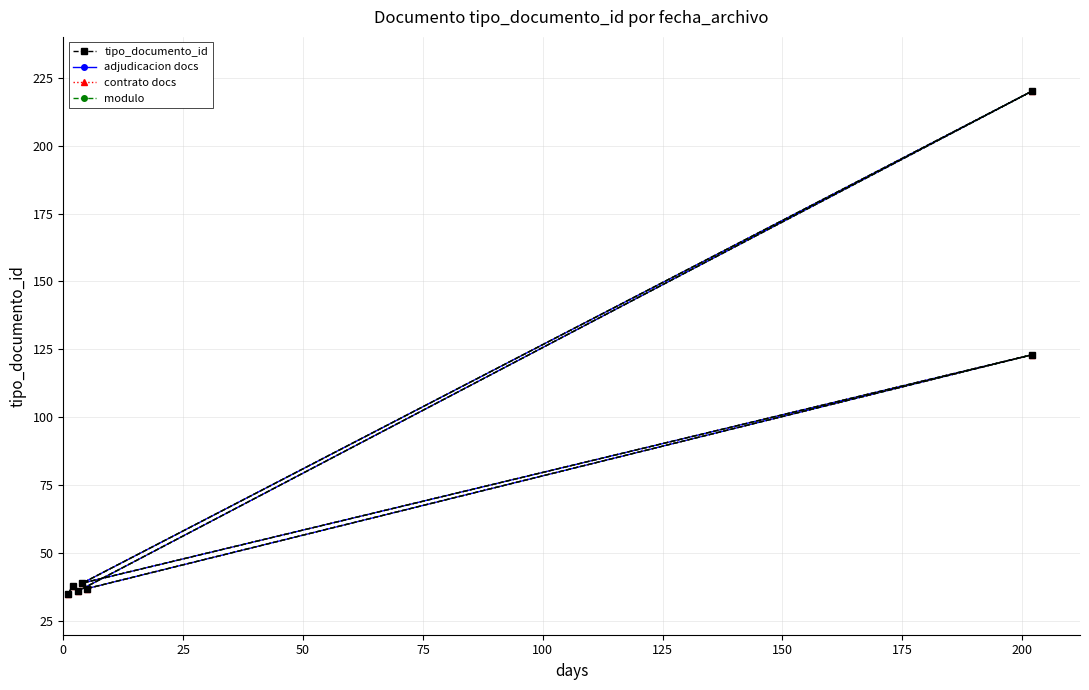

Reading left to right, extract all data points from this chart.

tipo_documento_id: 35	38	36	220	39	123	37
adjudicacion docs: 35	38	36	220	39	123	37
contrato docs: 35	38	36	220	39	123	37
modulo: 35	38	36	220	39	123	37